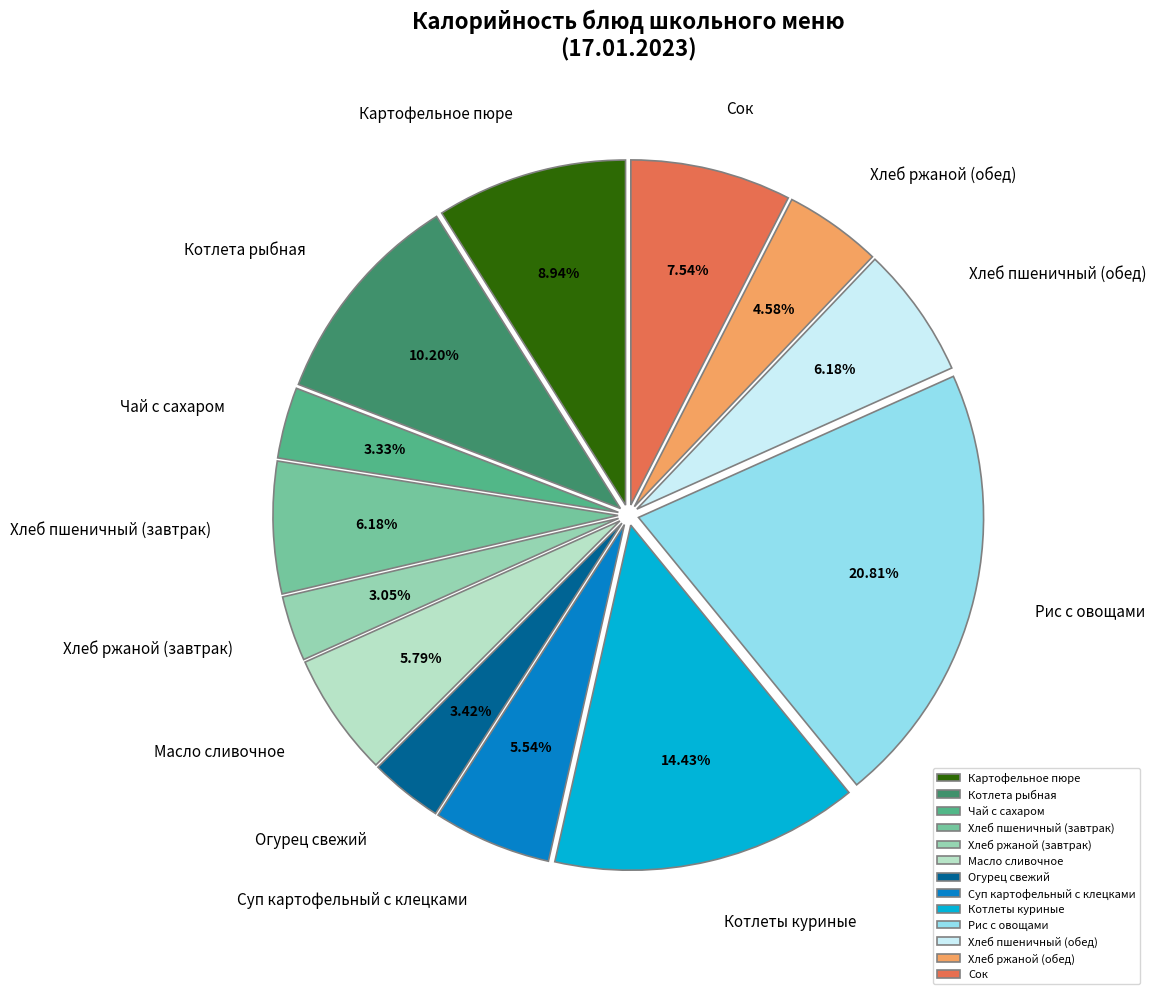

Between Котлета рыбная and Огурец свежий, which is larger?

Котлета рыбная